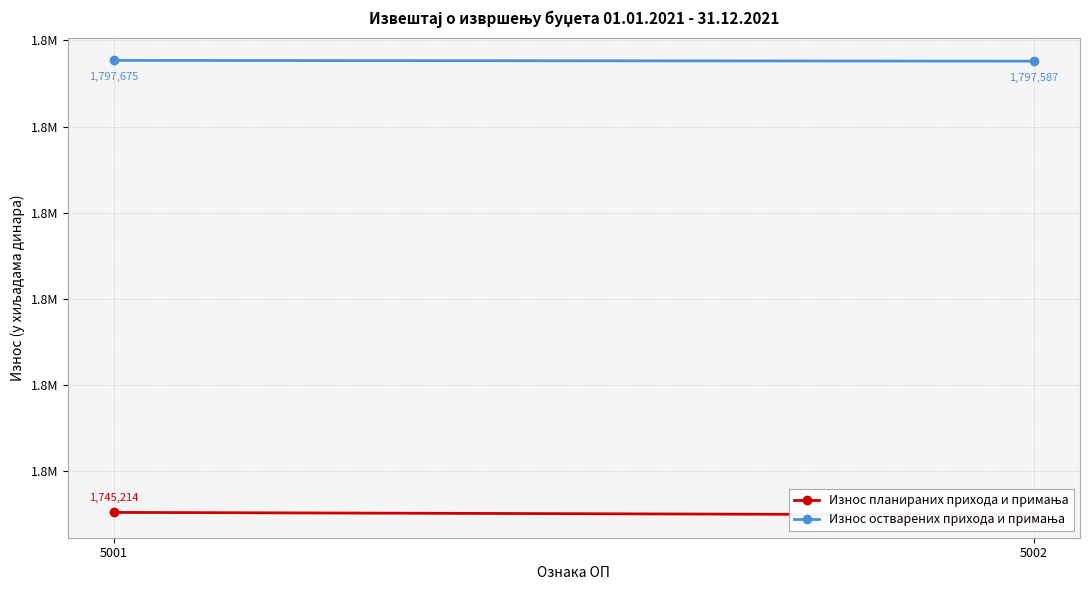

At 5002, list the series in order from smallest to largest.

Износ планираних прихода и примања, Износ остварених прихода и примања